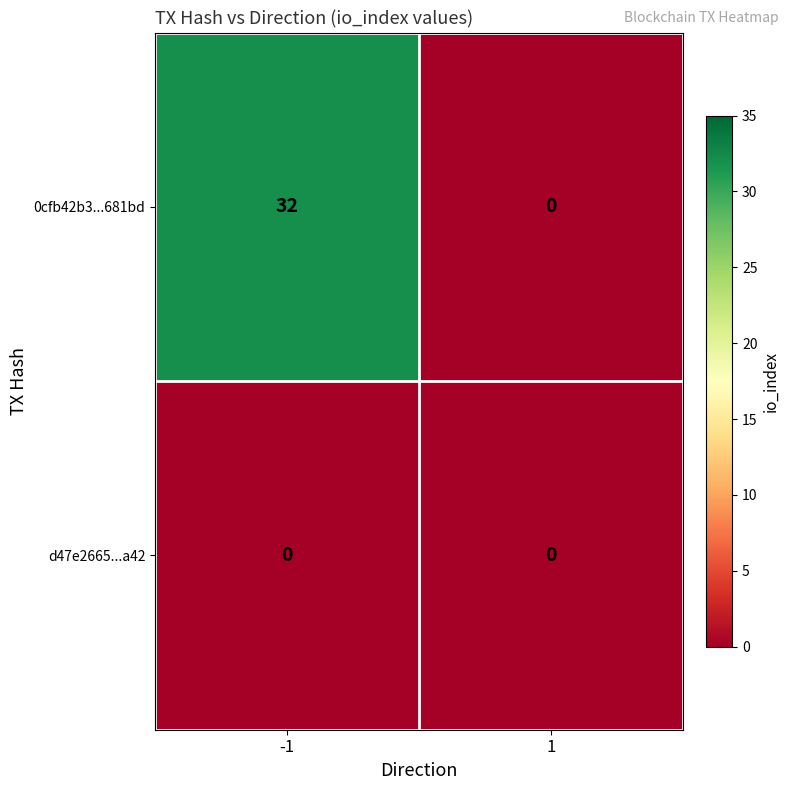

Which series has the largest total across all categories?

0cfb42b3...681bd